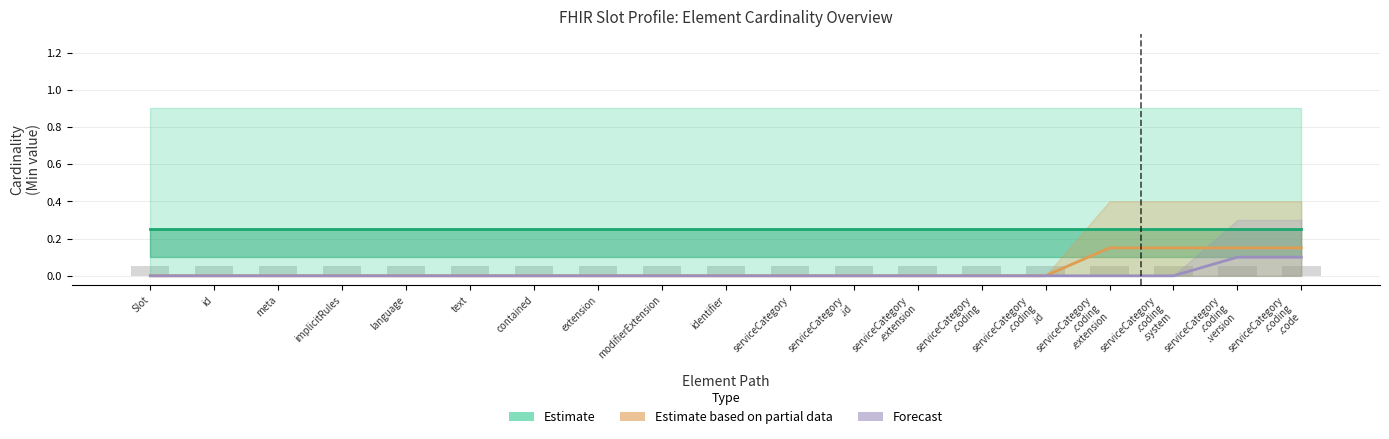

Is the value of Estimate based on partial data at implicitRules greater than the value of Forecast at serviceCategory
.coding?

No